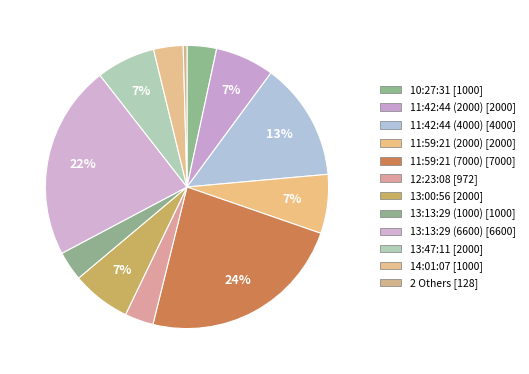

How many slices are in this pie chart?

12